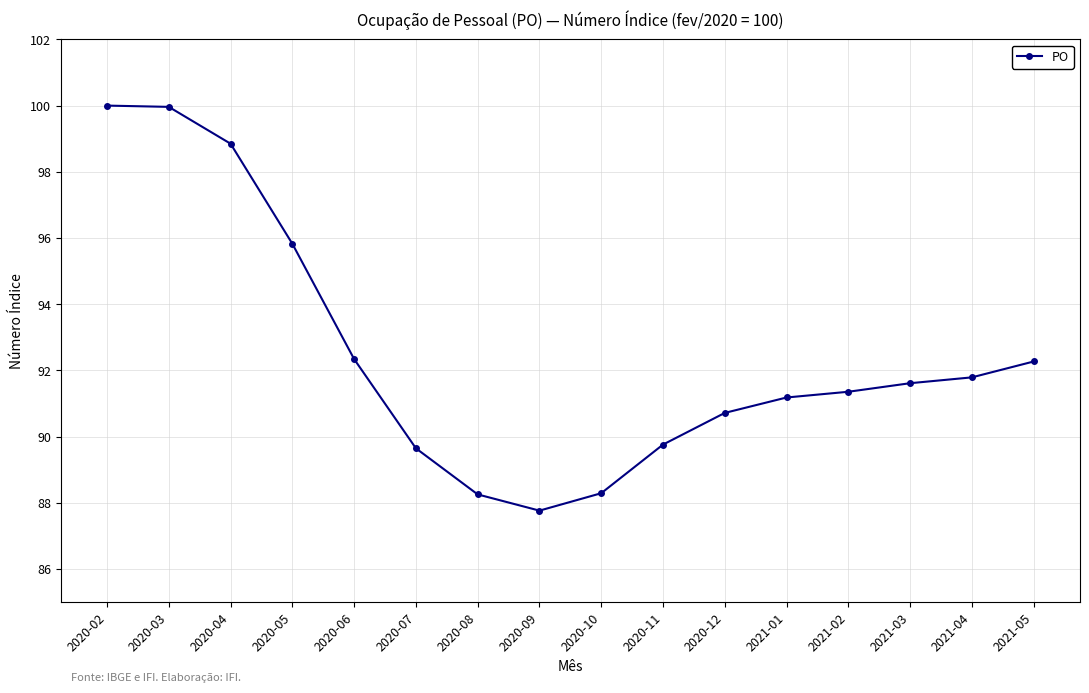

How many distinct data groups are displayed?

1